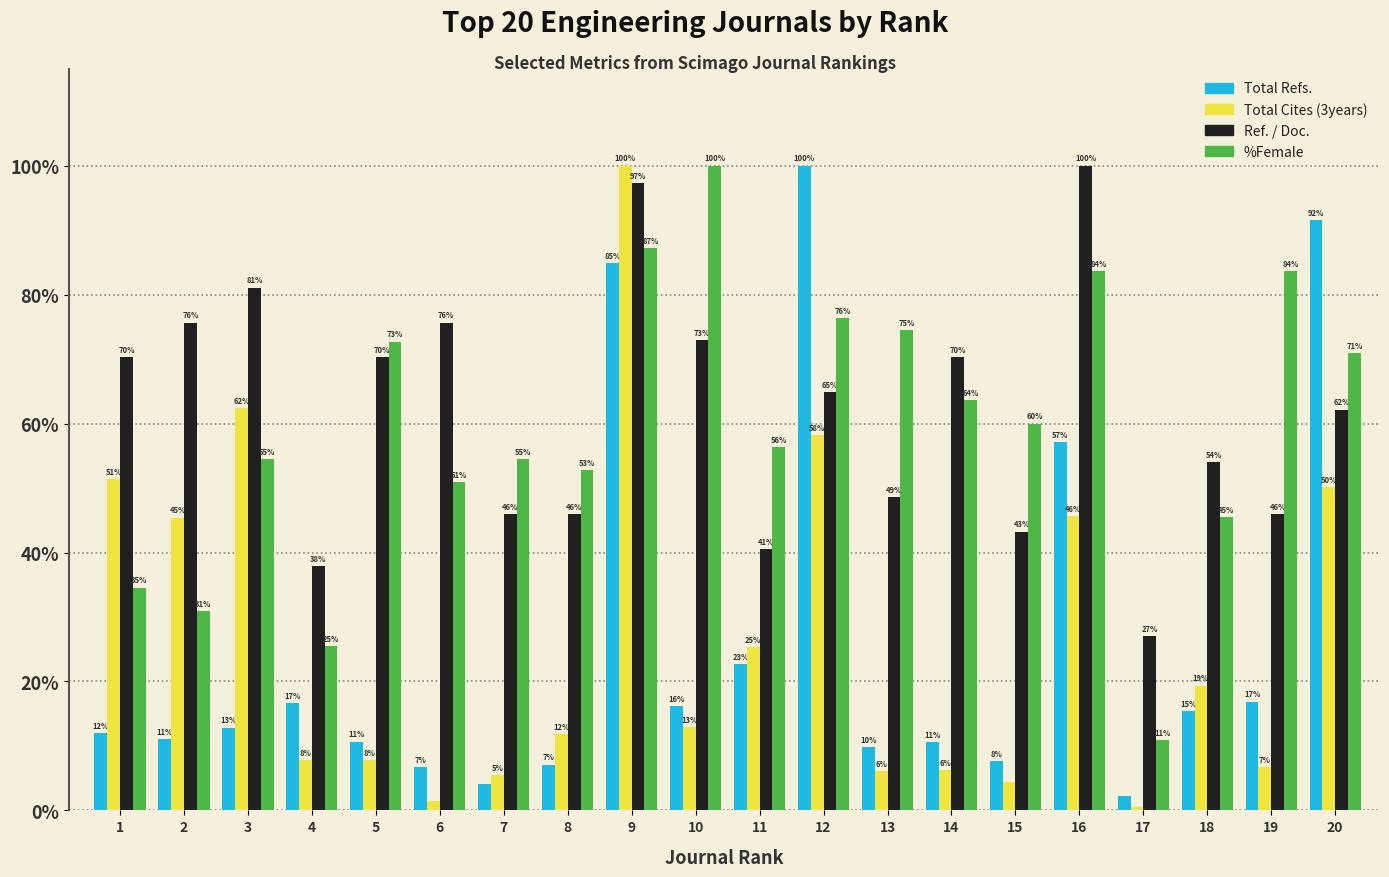

What is the average value of the Ref. / Doc. series?

61.5